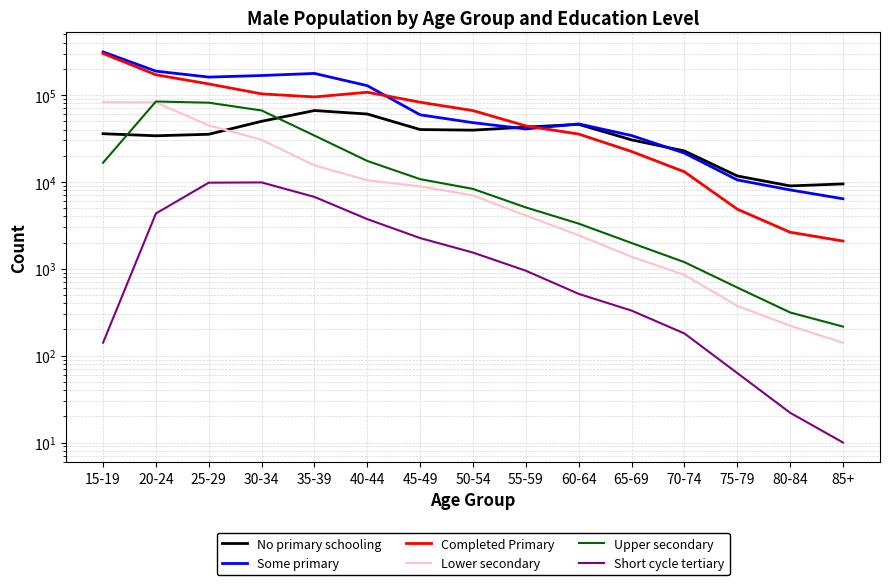

True or false: No primary schooling has more than 2 points higher than both neighbors.

False